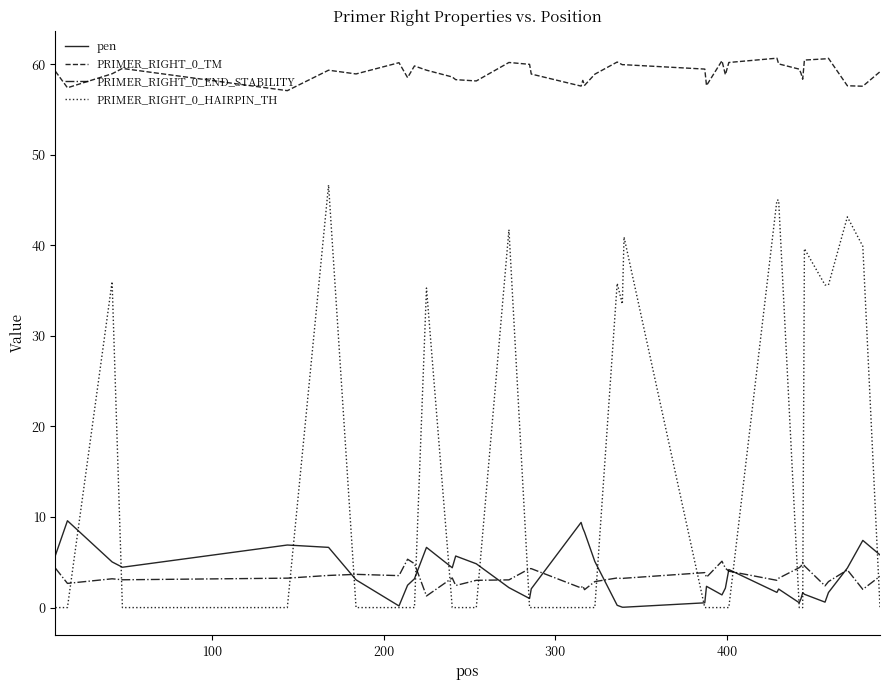

True or false: PRIMER_RIGHT_0_TM and PRIMER_RIGHT_0_END_STABILITY intersect in this chart.

False